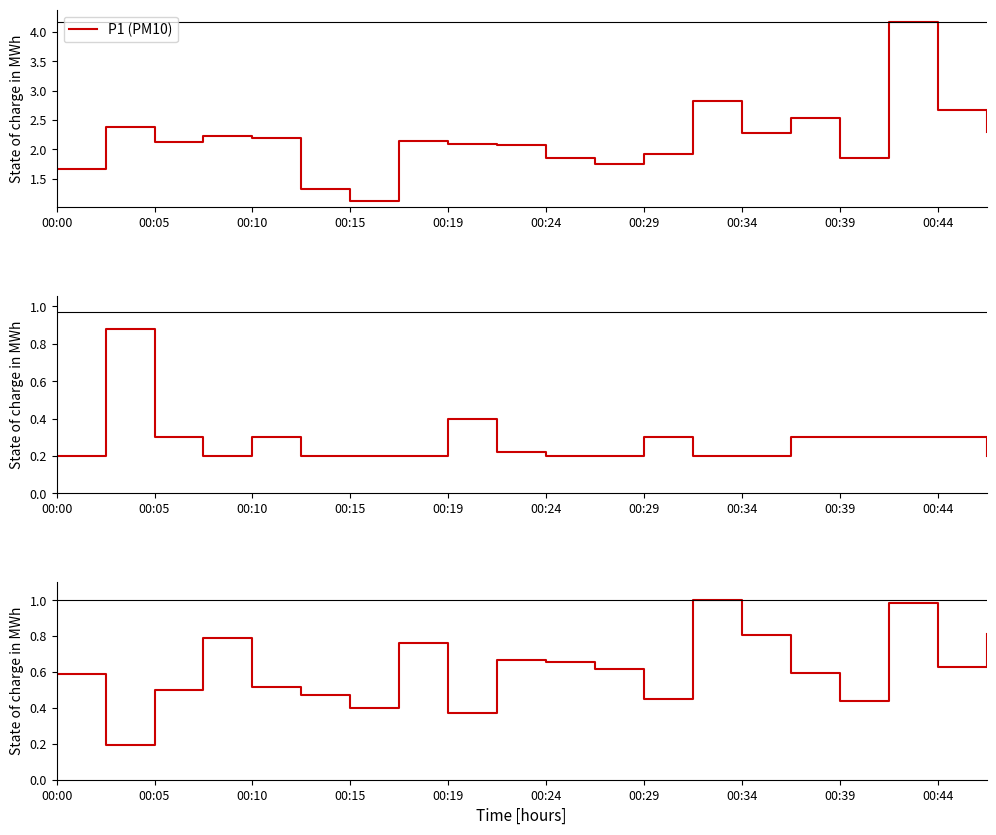

Is it true that P1 (PM10) equals 2.9 at 00:10?

False